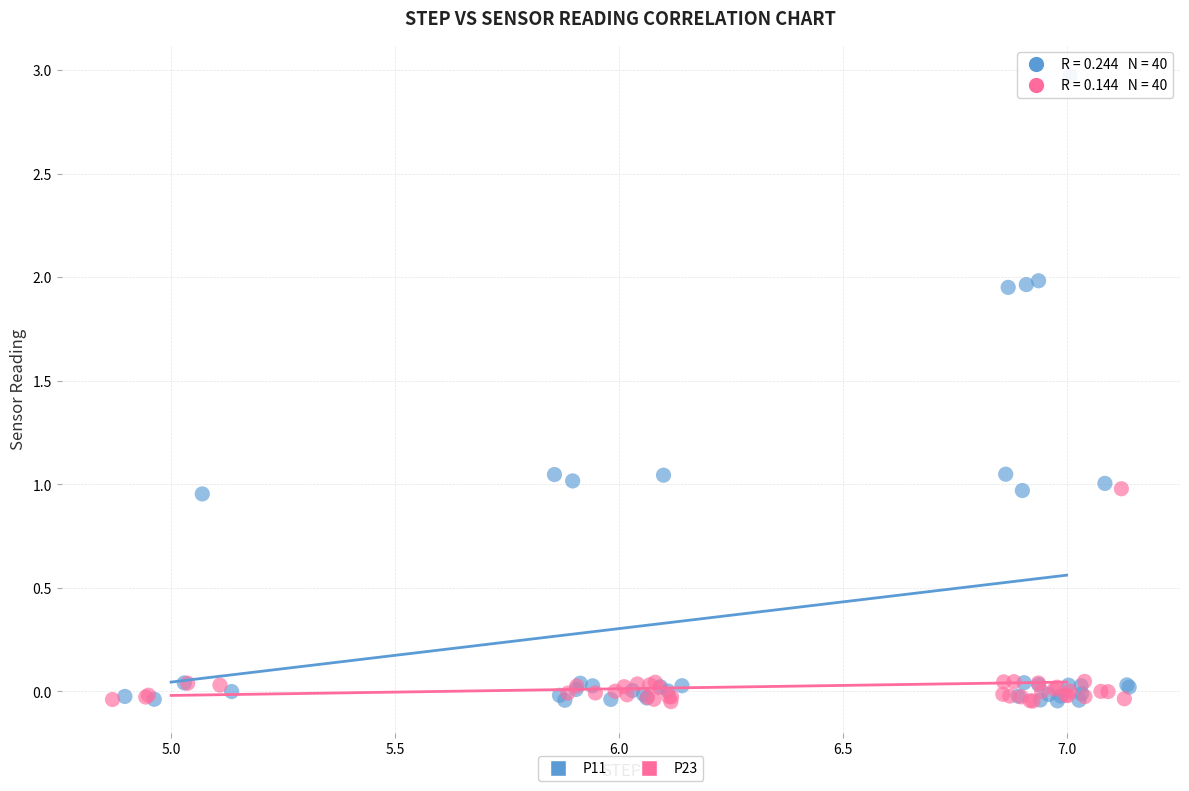

Which series contains the highest Y value?

P11